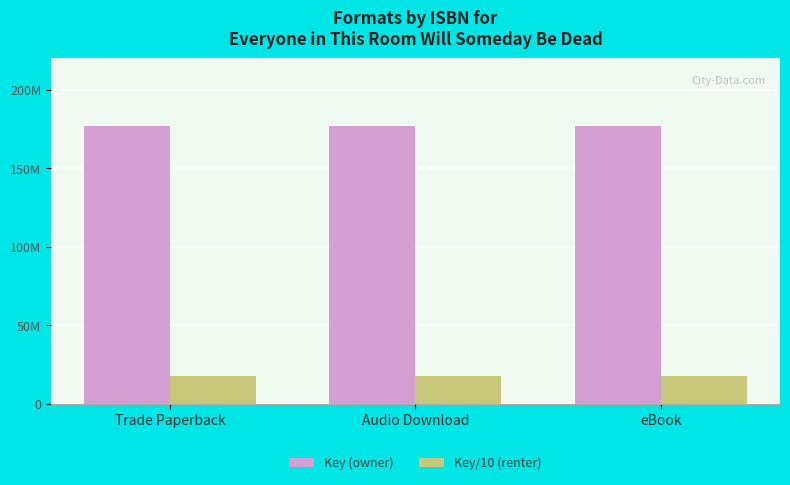

What is the label of the 2nd bar from the left?

Audio Download